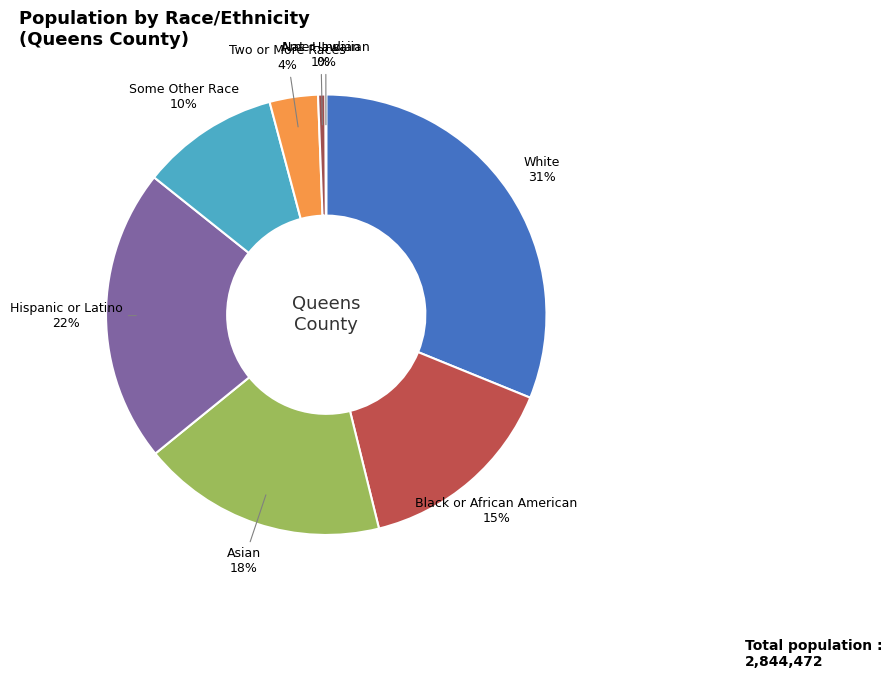

Count the number of slices in the pie.

8